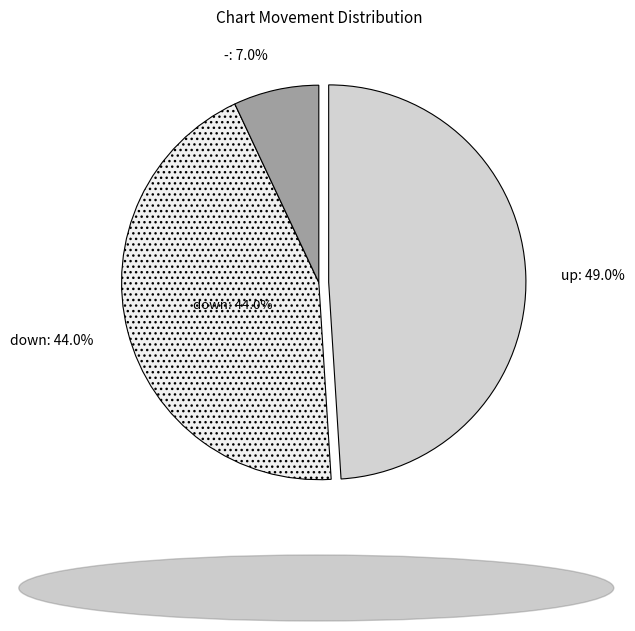

To the nearest percent, what percentage of the pie is down?

44%